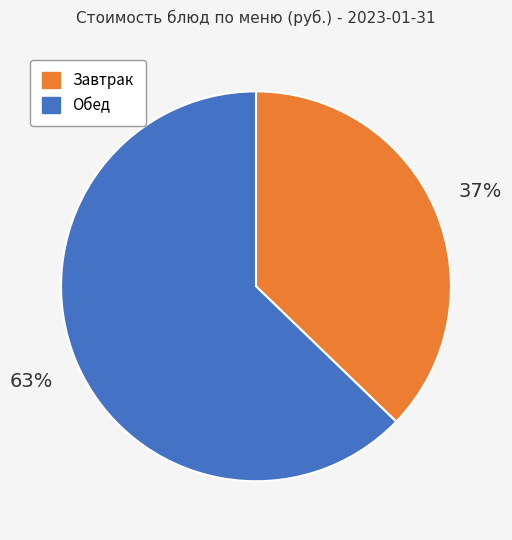

Is there a majority slice in this chart?

Yes